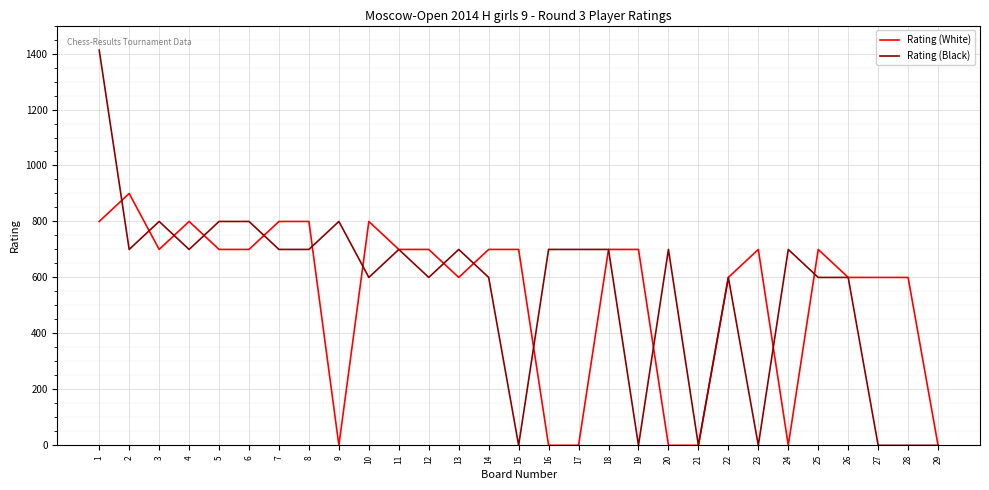

The value of Rating (Black) at 22 is 893. True or false?

False